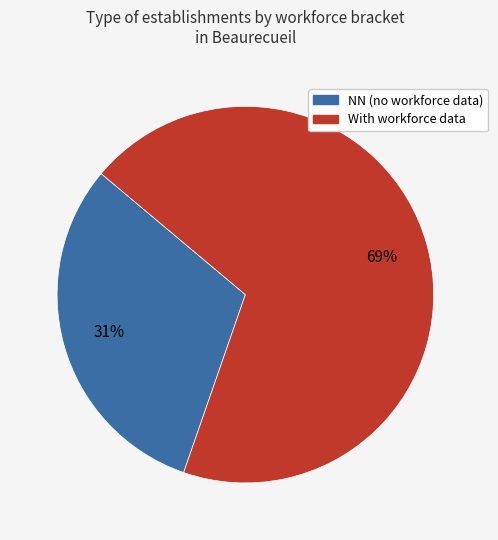

How many slices are in this pie chart?

2